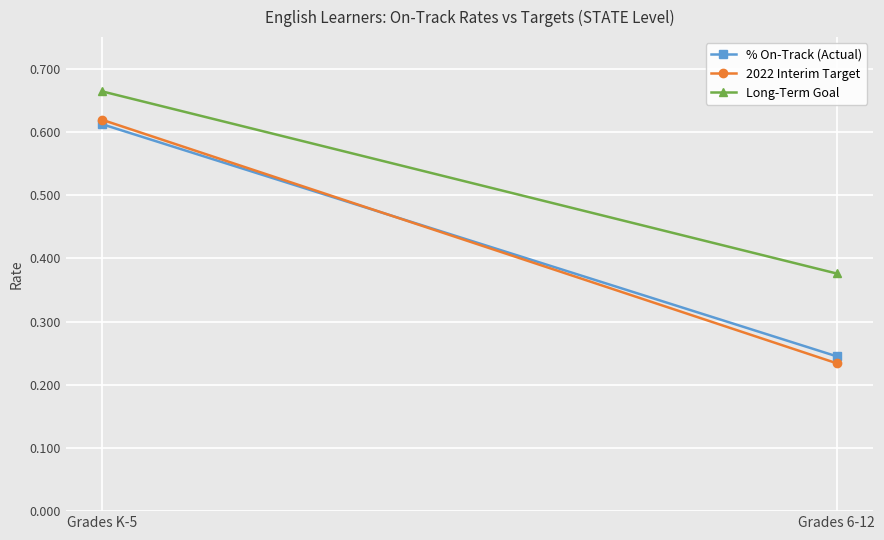

What is the label of the 2nd point from the left?

Grades 6-12